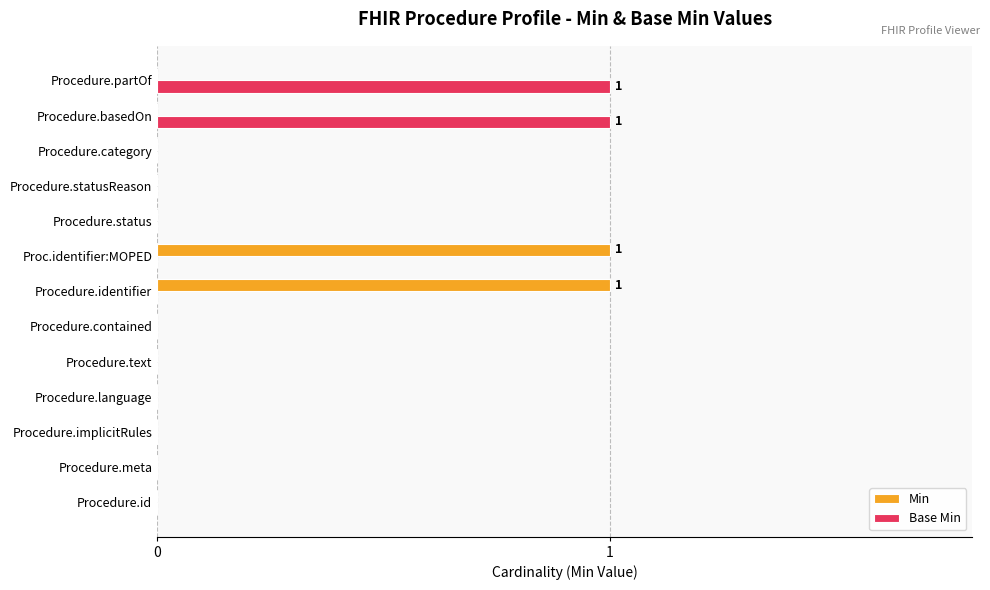

Which series changed the most between Procedure.text and Procedure.partOf?

Base Min